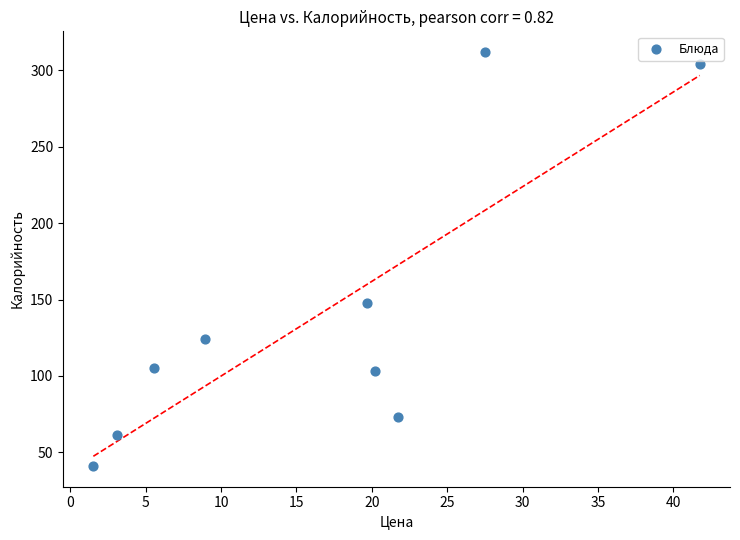

What is the range of Y values (max minus min)?

271